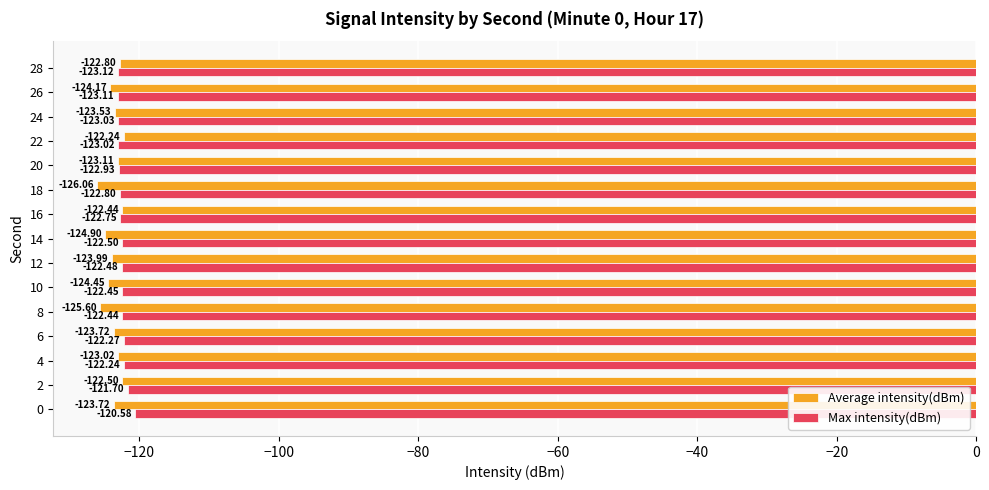

What is the highest value of the Average intensity(dBm) series?

-122.2